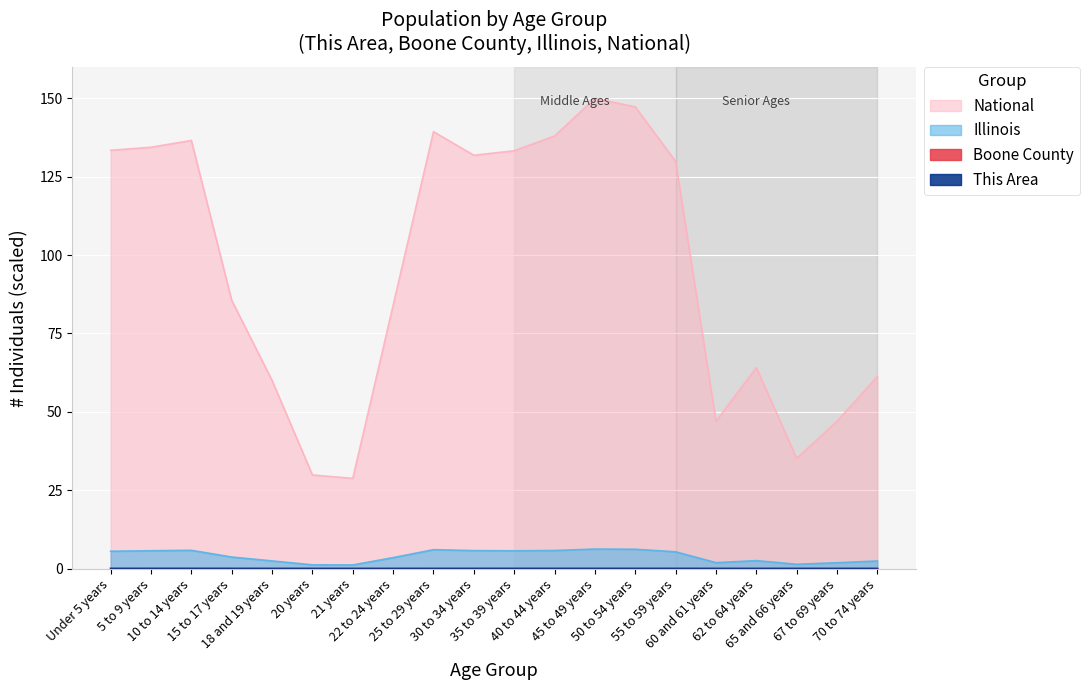

Reading left to right, extract all data points from this chart.

This Area: Under 5 years=0.0	5 to 9 years=0.0	10 to 14 years=0.0	15 to 17 years=0.0	18 and 19 years=0.0	20 years=0.0	21 years=0.0	22 to 24 years=0.0	25 to 29 years=0.0	30 to 34 years=0.0	35 to 39 years=0.0	40 to 44 years=0.0	45 to 49 years=0.0	50 to 54 years=0.0	55 to 59 years=0.0	60 and 61 years=0.0	62 to 64 years=0.0	65 and 66 years=0.0	67 to 69 years=0.0	70 to 74 years=0.0
Boone County: Under 5 years=0.0	5 to 9 years=0.0	10 to 14 years=0.0	15 to 17 years=0.0	18 and 19 years=0.0	20 years=0.0	21 years=0.0	22 to 24 years=0.0	25 to 29 years=0.0	30 to 34 years=0.0	35 to 39 years=0.0	40 to 44 years=0.0	45 to 49 years=0.0	50 to 54 years=0.0	55 to 59 years=0.0	60 and 61 years=0.0	62 to 64 years=0.0	65 and 66 years=0.0	67 to 69 years=0.0	70 to 74 years=0.0
Illinois: Under 5 years=5.5	5 to 9 years=5.7	10 to 14 years=5.8	15 to 17 years=3.7	18 and 19 years=2.4	20 years=1.2	21 years=1.1	22 to 24 years=3.5	25 to 29 years=6.0	30 to 34 years=5.7	35 to 39 years=5.7	40 to 44 years=5.7	45 to 49 years=6.2	50 to 54 years=6.1	55 to 59 years=5.3	60 and 61 years=1.9	62 to 64 years=2.5	65 and 66 years=1.4	67 to 69 years=1.8	70 to 74 years=2.4
National: Under 5 years=133.4	5 to 9 years=134.4	10 to 14 years=136.6	15 to 17 years=85.6	18 and 19 years=60.0	20 years=29.9	21 years=28.8	22 to 24 years=84.0	25 to 29 years=139.4	30 to 34 years=131.9	35 to 39 years=133.3	40 to 44 years=138.0	45 to 49 years=150.0	50 to 54 years=147.3	55 to 59 years=129.9	60 and 61 years=47.0	62 to 64 years=64.1	65 and 66 years=35.1	67 to 69 years=47.0	70 to 74 years=61.3